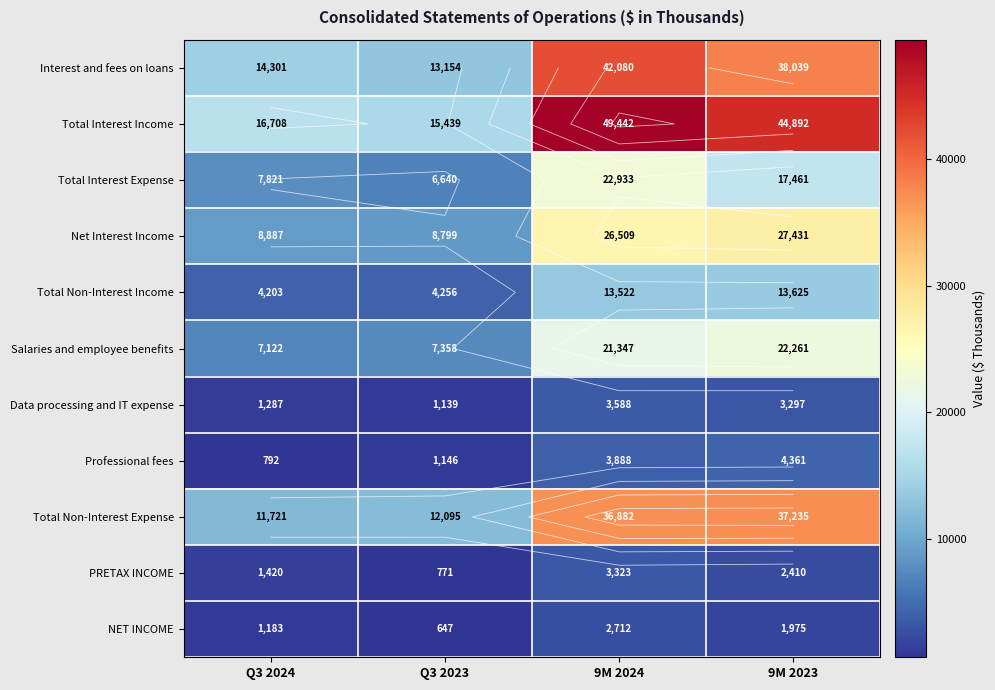

Which category has the lowest value in the Professional fees series?

Q3 2024